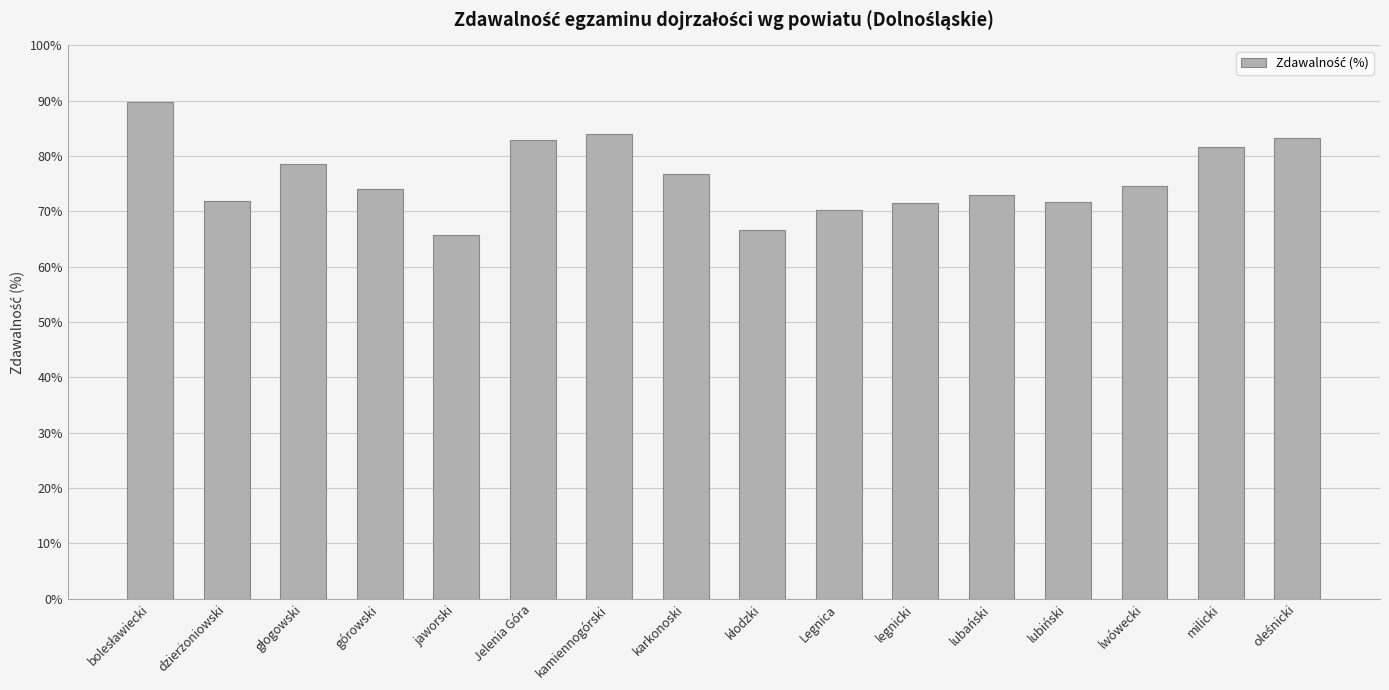

What is the label of the 11th bar from the left?

legnicki